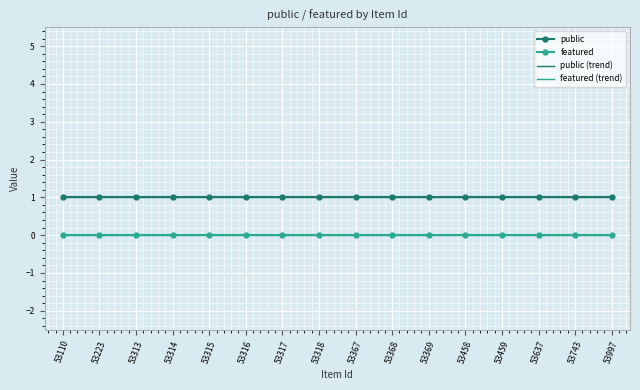

Which series changed the most between 53314 and 53458?

public